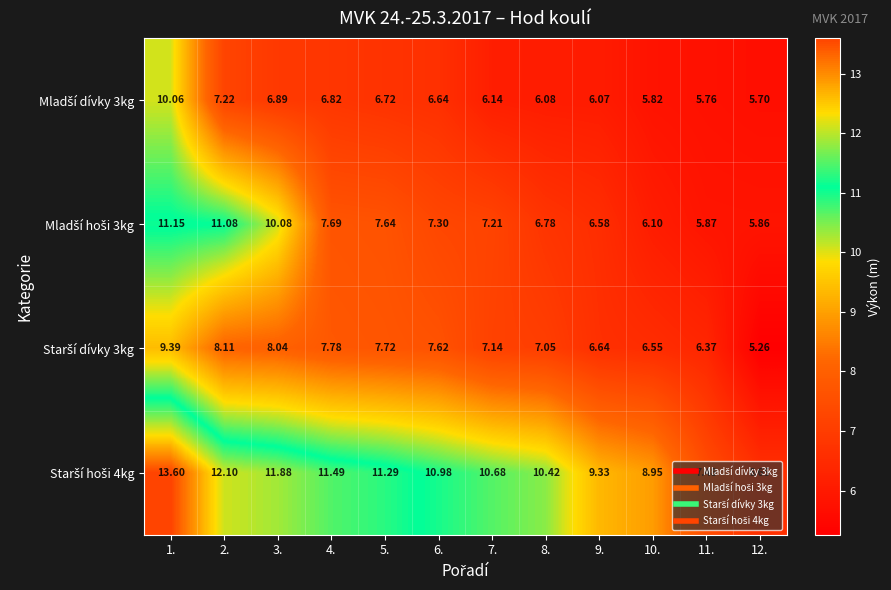

Rank the series at 10. from highest to lowest value.

Starší hoši 4kg, Starší dívky 3kg, Mladší hoši 3kg, Mladší dívky 3kg